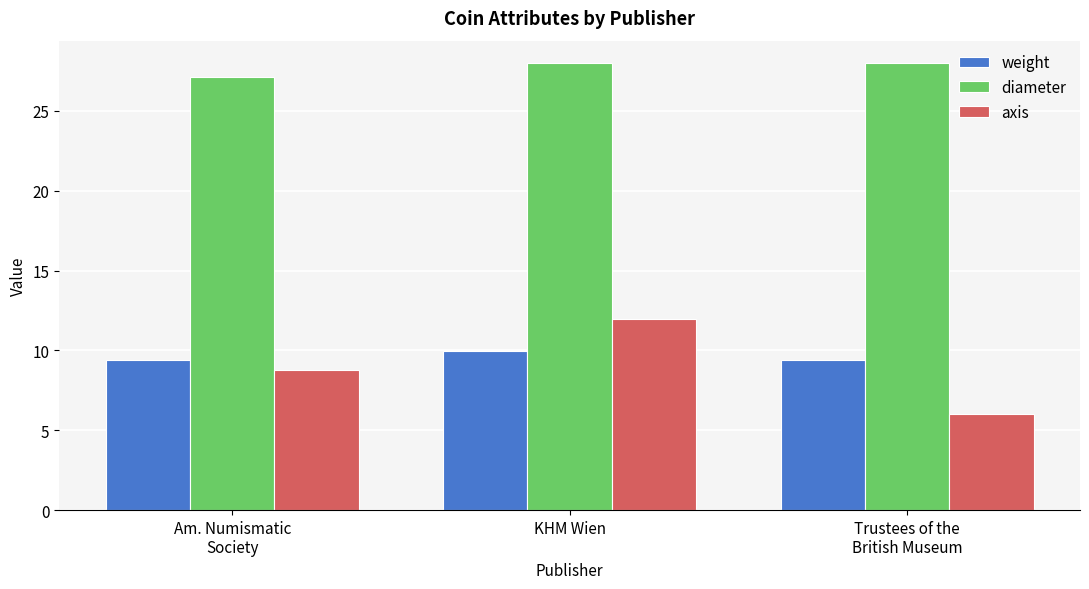

What is the maximum value for axis?

12.0